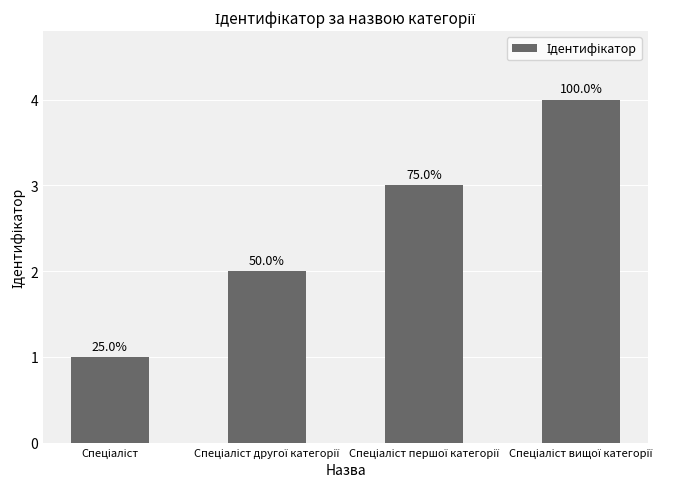

Reading left to right, what are all the values shown in this chart?

1	2	3	4